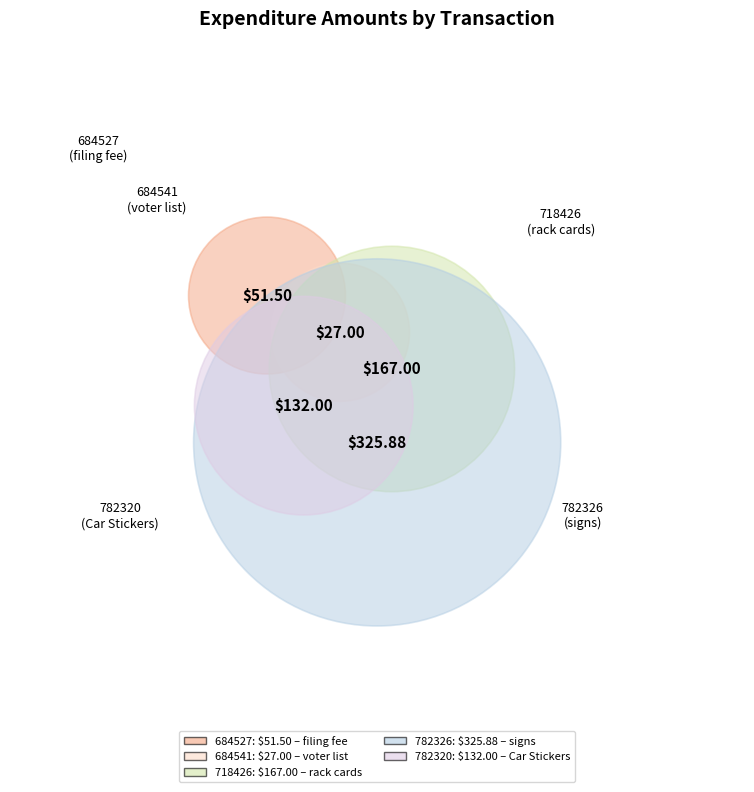

Is there any slice that represents more than half of the pie?

No